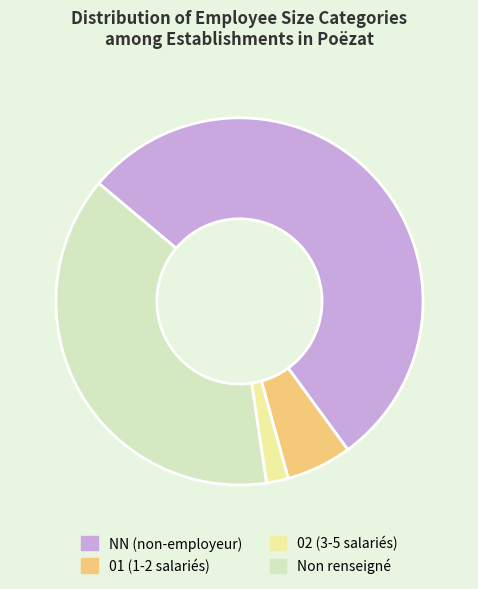

Which slice represents more than half of the pie?

NN (non-employeur)